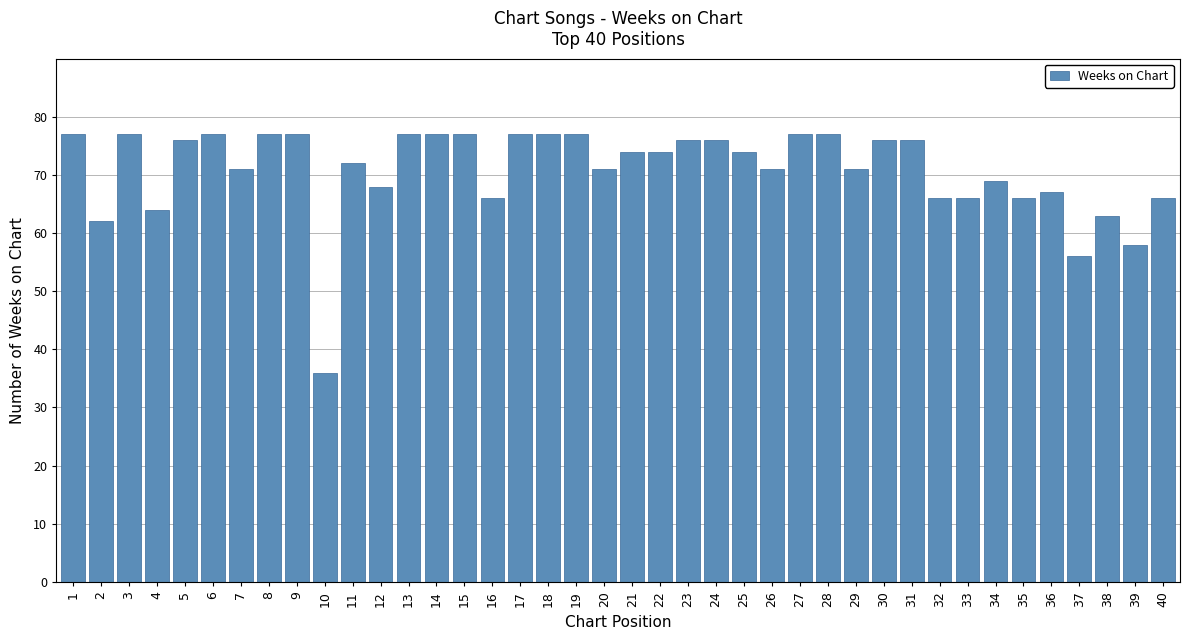

The chart shows a value of 56 at 37. True or false?

True